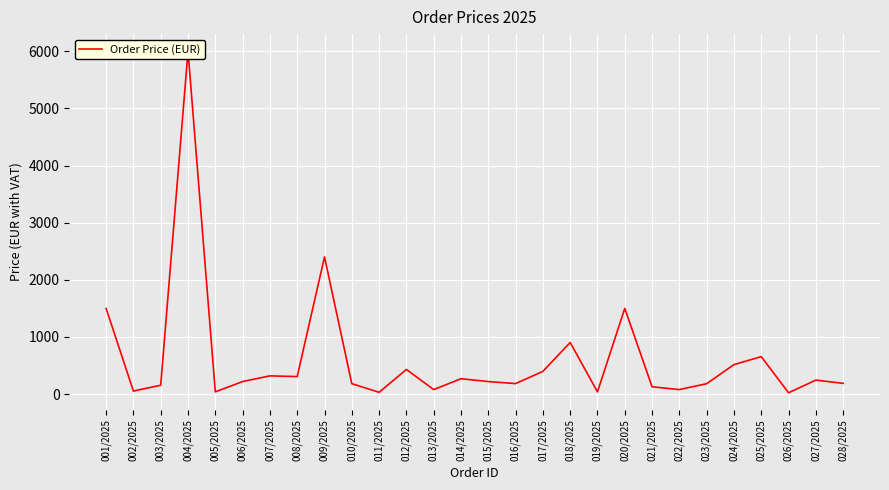

Which label corresponds to the smallest value in the chart?

026/2025